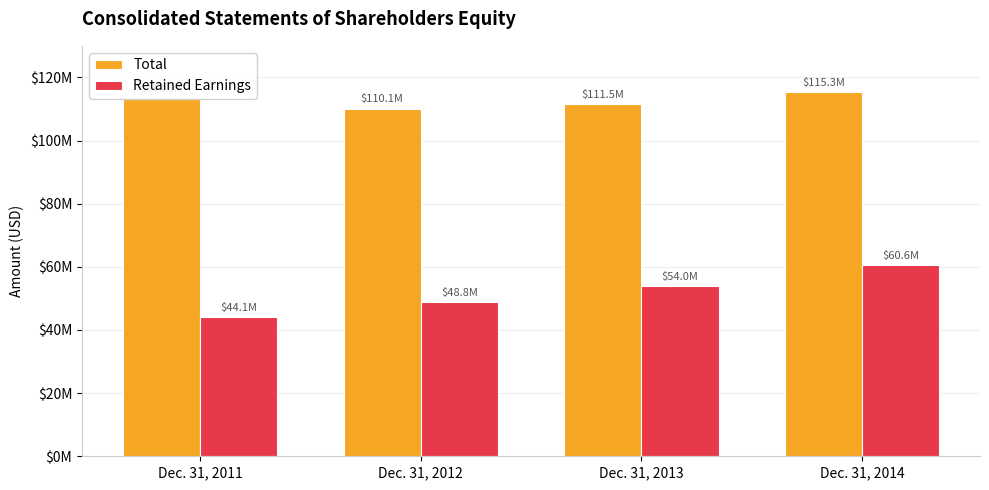

Are the bars horizontal?

No